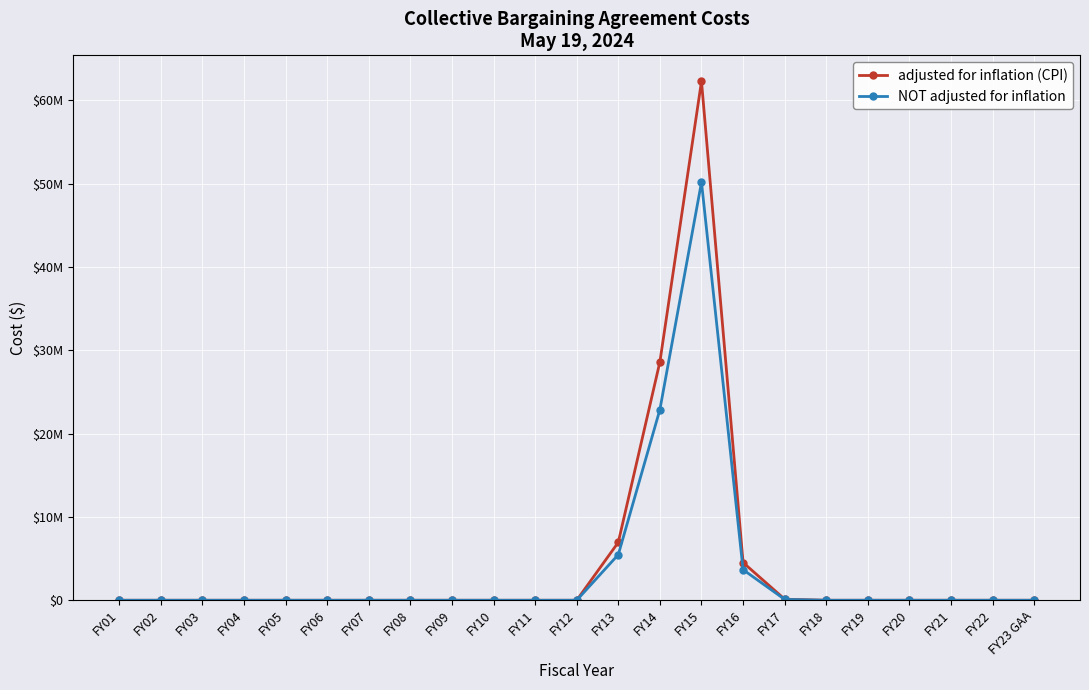

What are all the series names shown in the legend?

adjusted for inflation (CPI), NOT adjusted for inflation